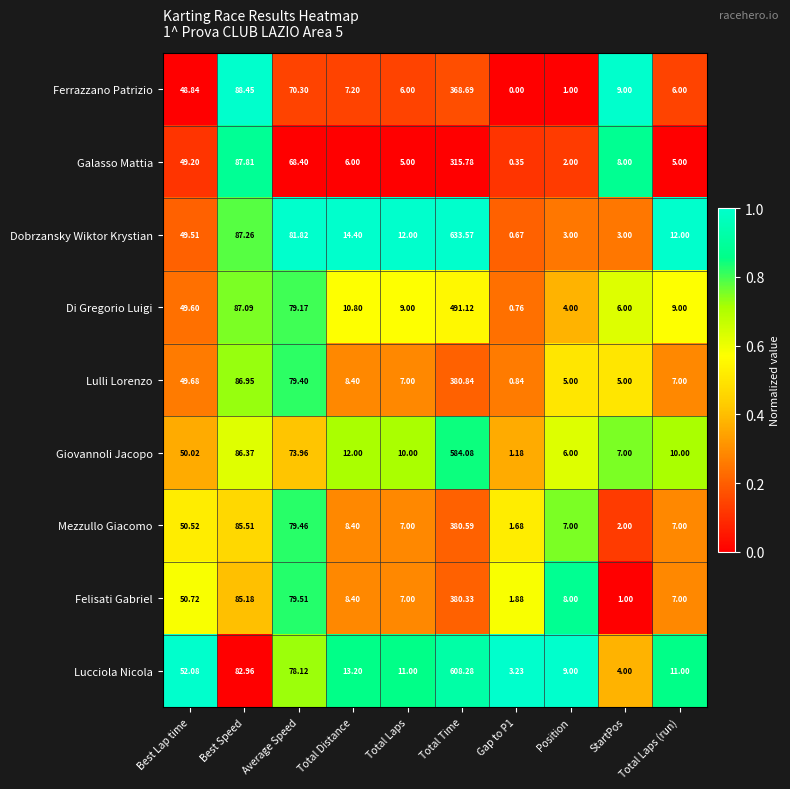

How many distinct data groups are displayed?

9